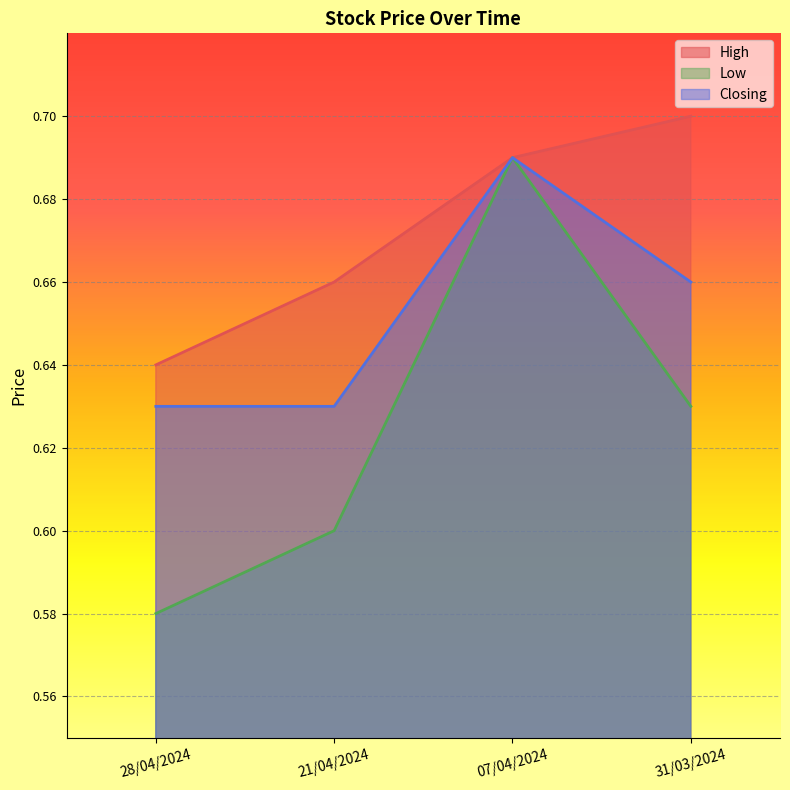

What are all the series names shown in the legend?

High, Low, Closing